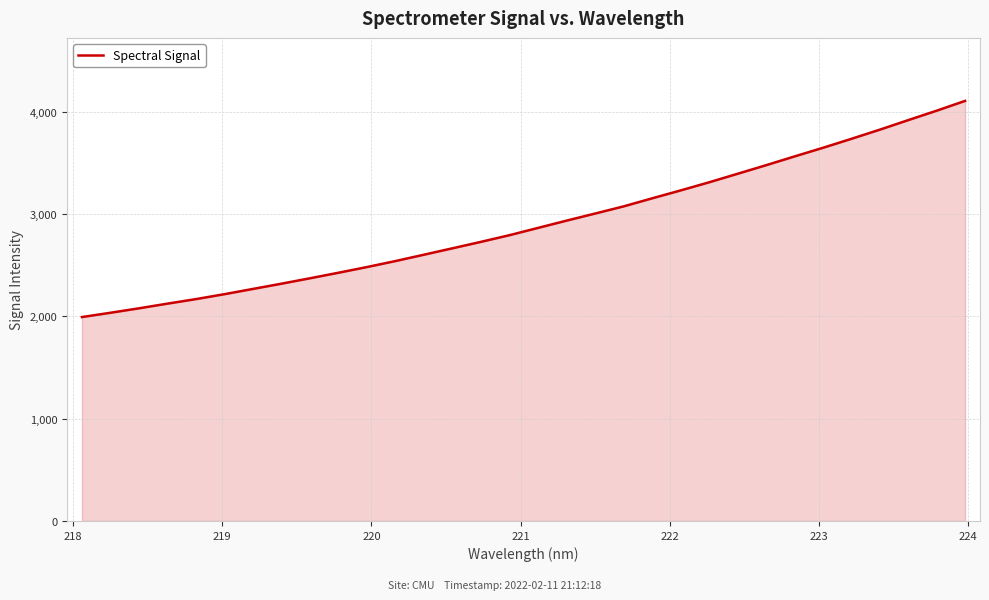

What is the smallest value displayed?

1992.9